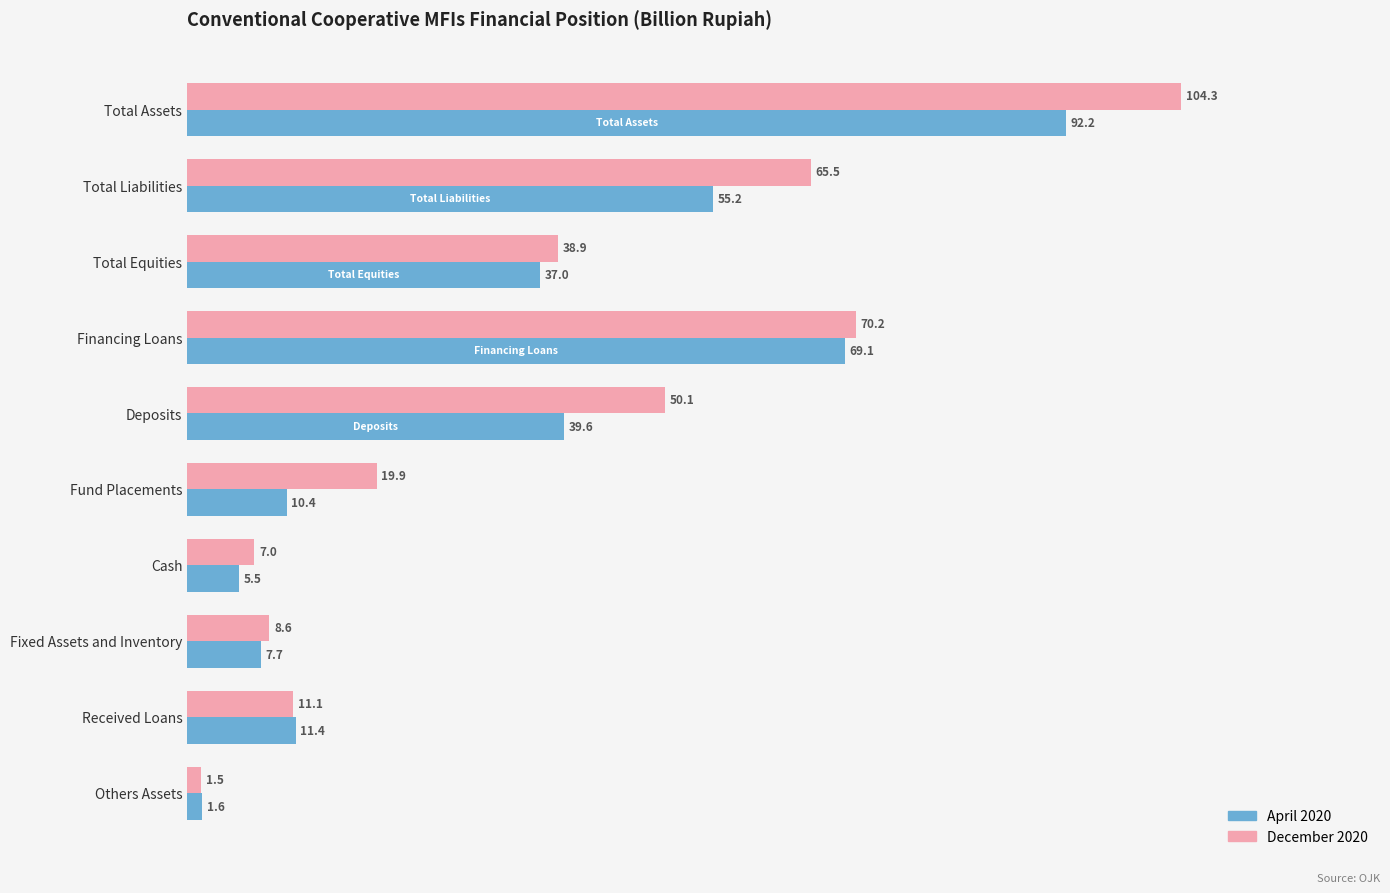

What is the smallest value displayed?

1.5